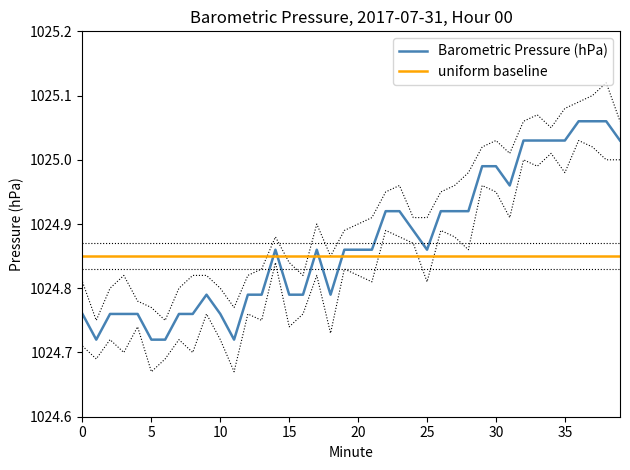

Where do Barometric Pressure (hPa) and uniform baseline first cross each other?

13 and 14